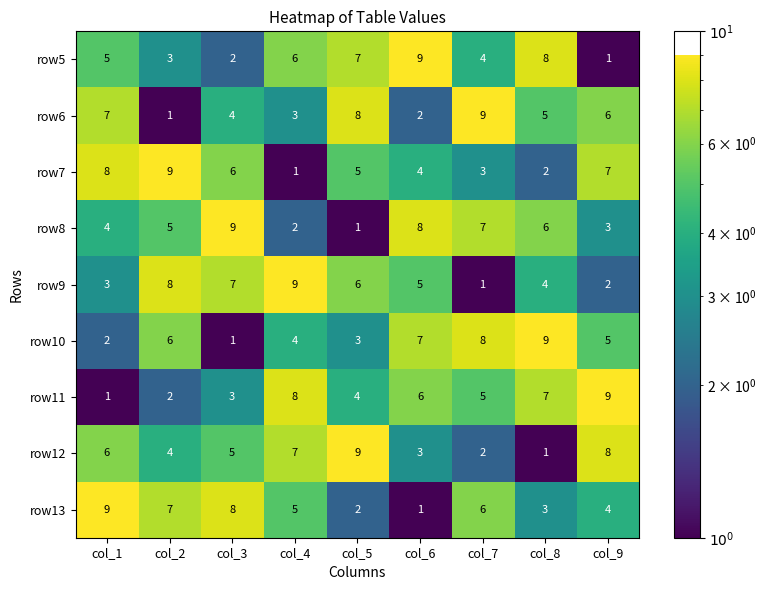

What is the highest value of the row13 series?

9